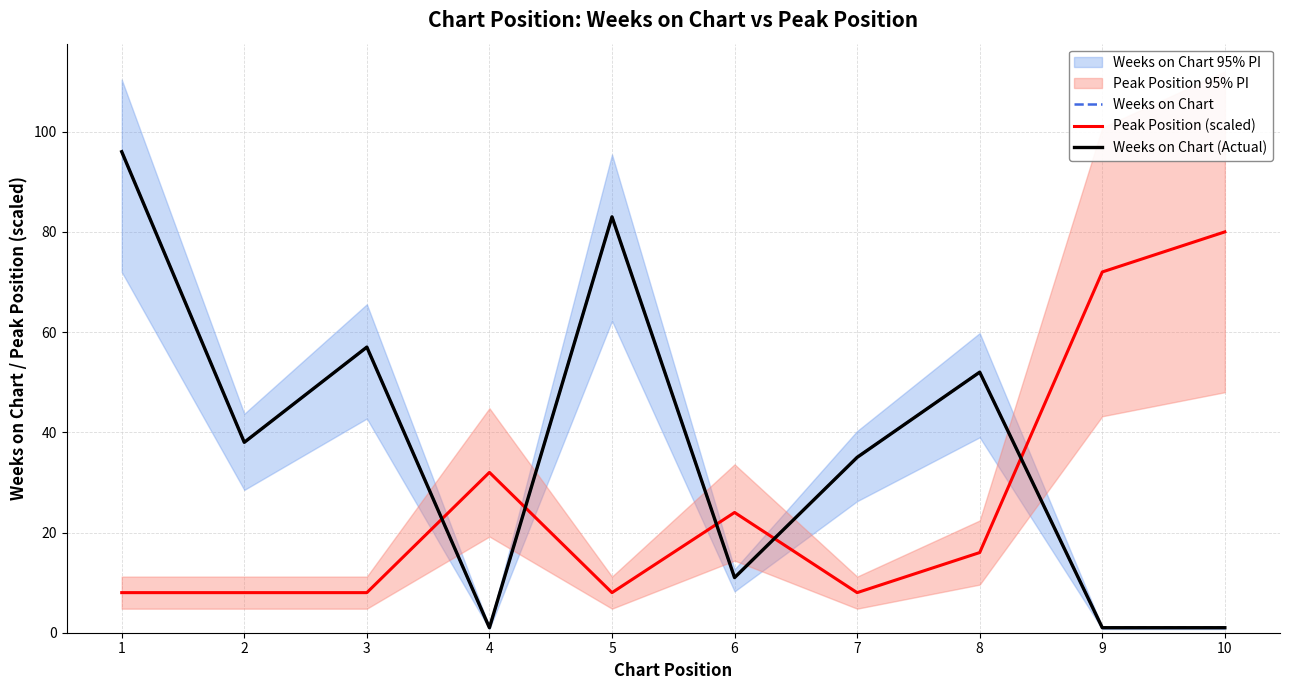

What is the difference between the second highest and minimum values in the Peak Position (scaled) series?

64